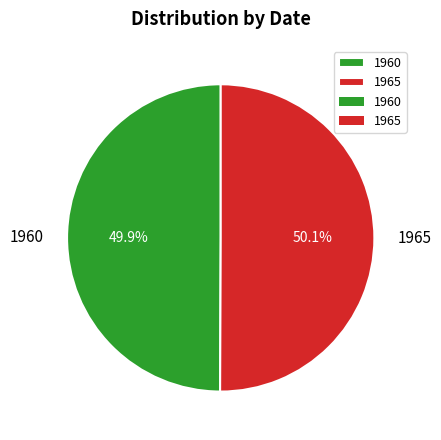

Combined, do 1965 and 1960 account for over 50%?

Yes